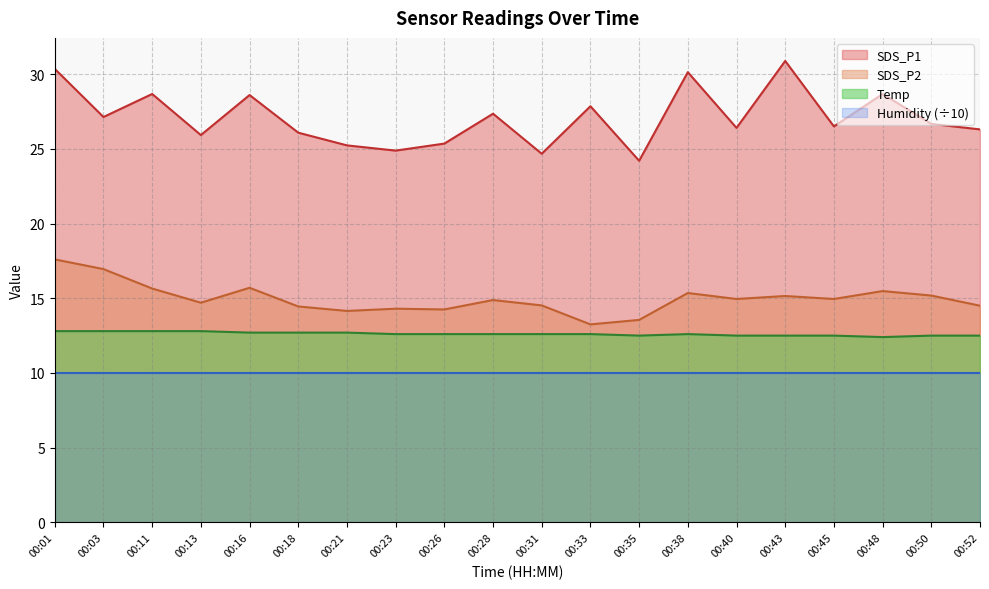

What is the lowest value of the SDS_P1 series?

24.2